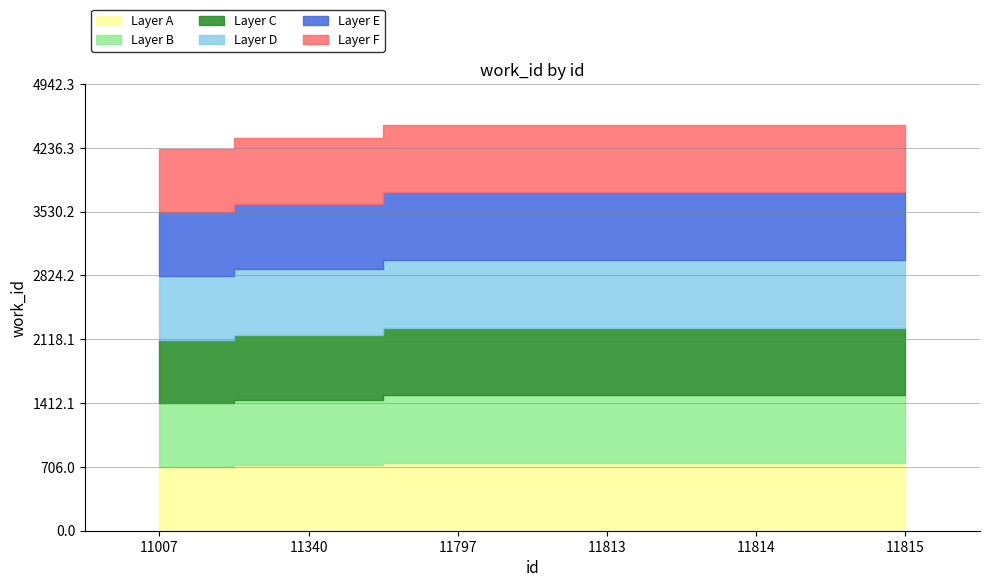

What is the maximum value shown in the chart?

4493